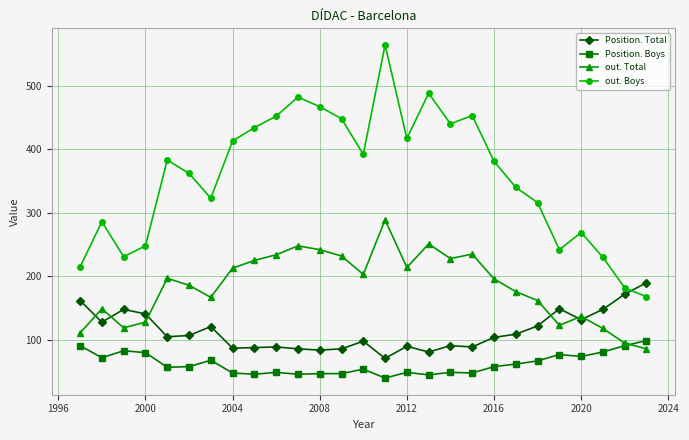

True or false: Position. Total has more than 0 points higher than both neighbors.

True